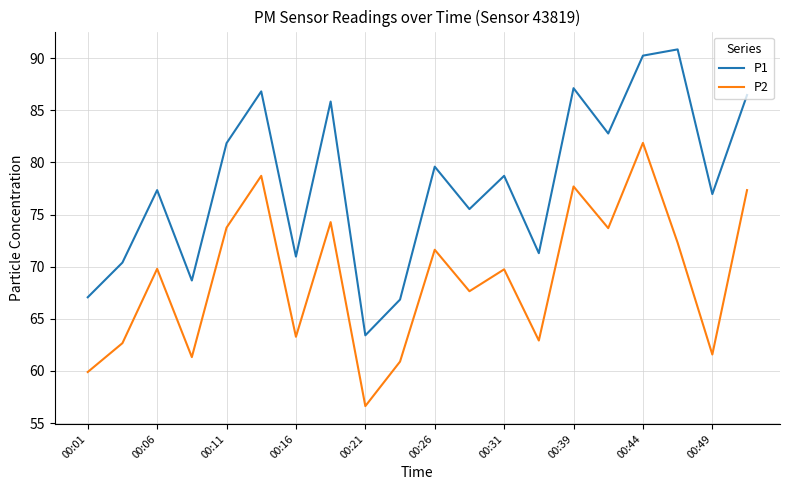

True or false: P1 and P2 intersect in this chart.

False